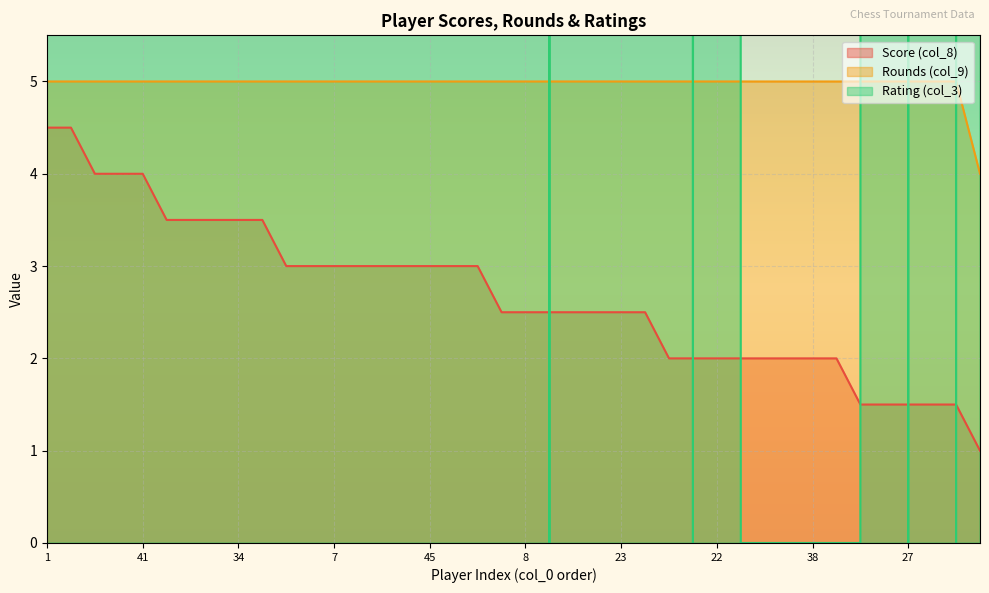

At how many categories does at least one series exceed 2183?

8